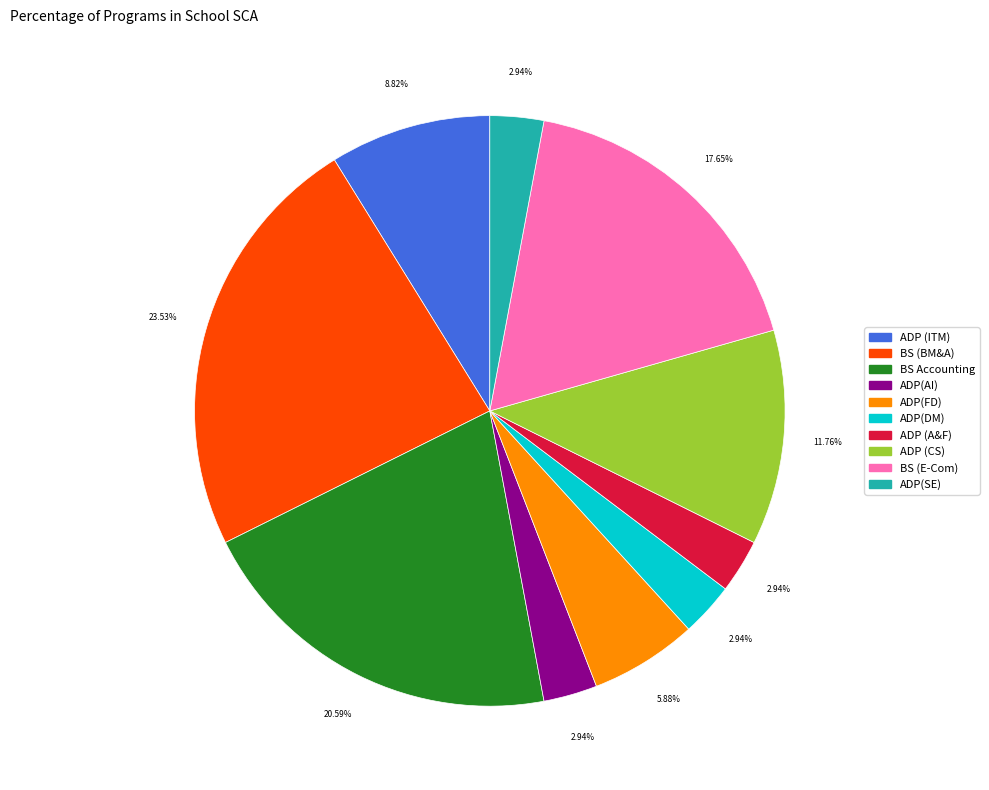

Approximately how many times larger is the value at ADP (CS) compared to ADP (ITM)?

1.3